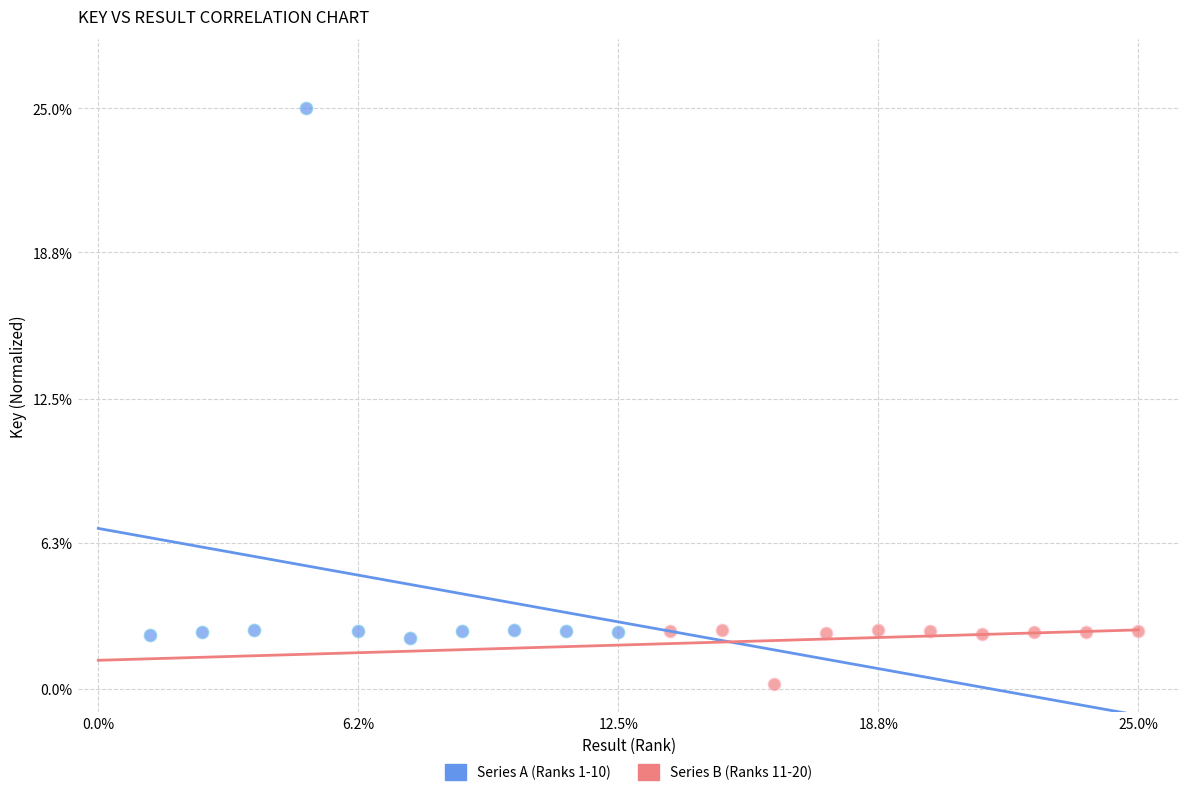

Which series reaches the maximum Y coordinate?

Series A (Ranks 1-10)